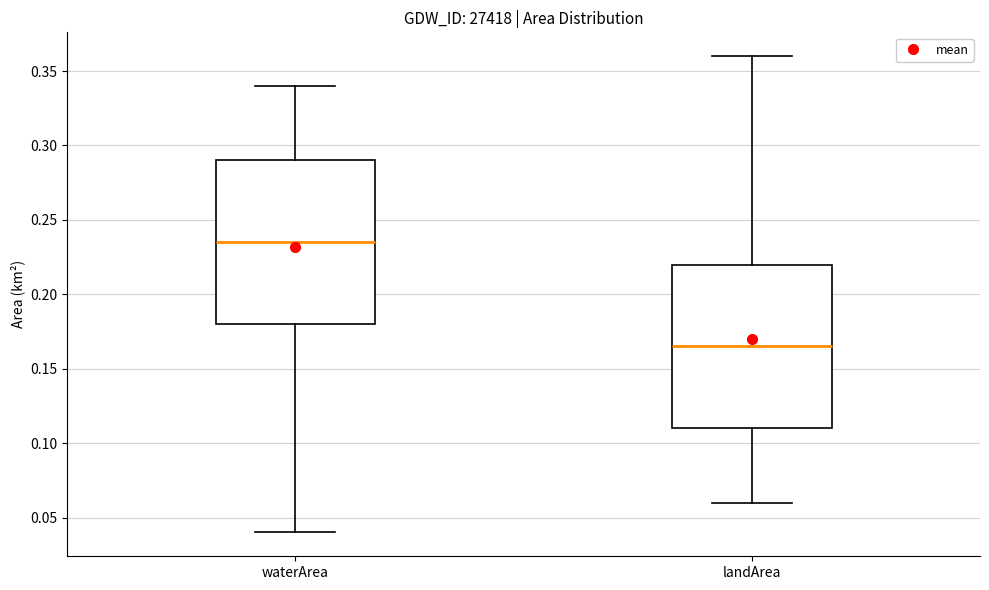

Reading left to right, read every box against the y-axis: the position of its median line, the range the box covers, and the ends of its whiskers. The values are not printed on the chart, so give them approximately, as read against the axis.

waterArea: median 0.235, box 0.180 to 0.290, whiskers 0.040 to 0.340
landArea: median 0.165, box 0.110 to 0.220, whiskers 0.060 to 0.360